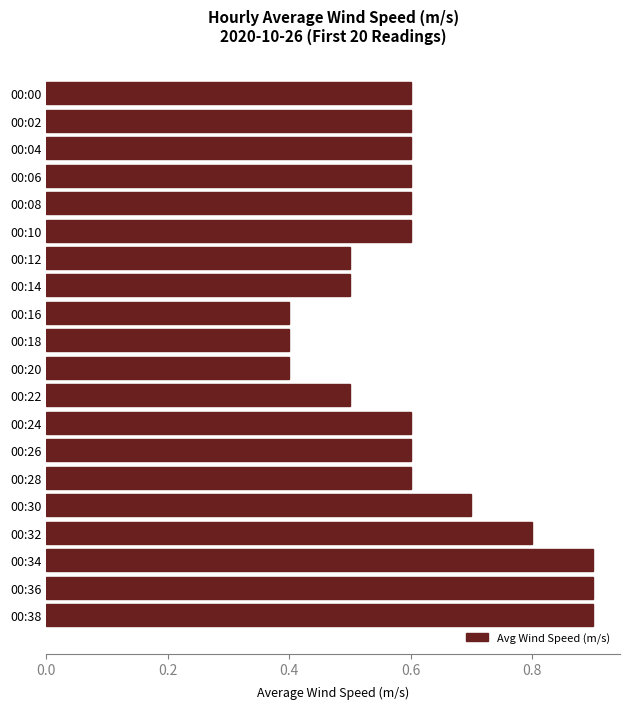

Reading bottom to top, transcribe all the data shown in this chart.

0.9	0.9	0.9	0.8	0.7	0.6	0.6	0.6	0.5	0.4	0.4	0.4	0.5	0.5	0.6	0.6	0.6	0.6	0.6	0.6